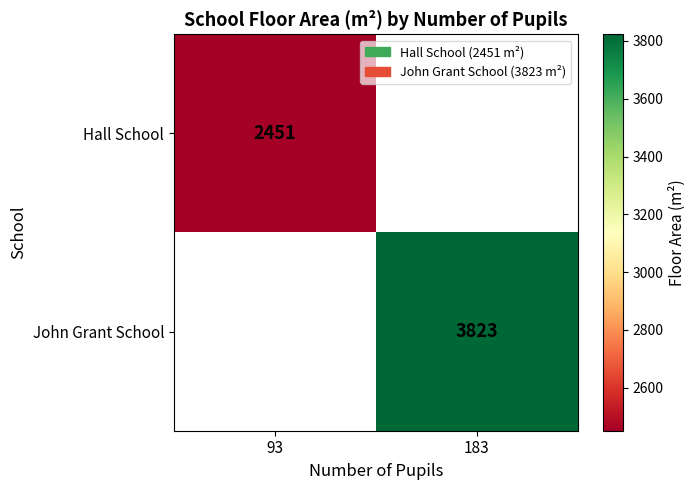

Is it true that John Grant School equals 5652 at 183?

False